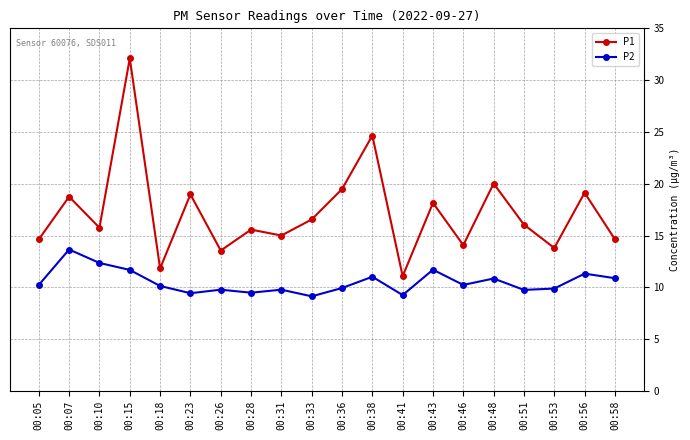

Does the chart have visible grid lines?

Yes